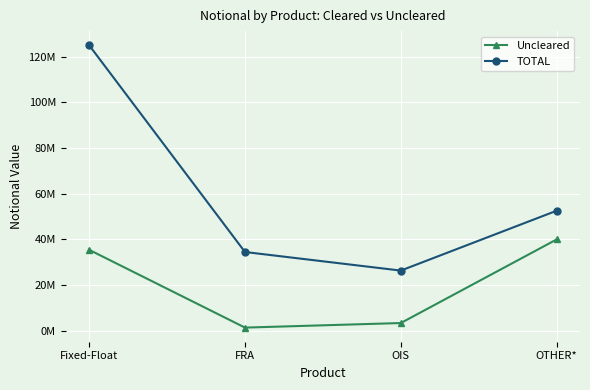

What is the label of the 3rd point from the left?

OIS